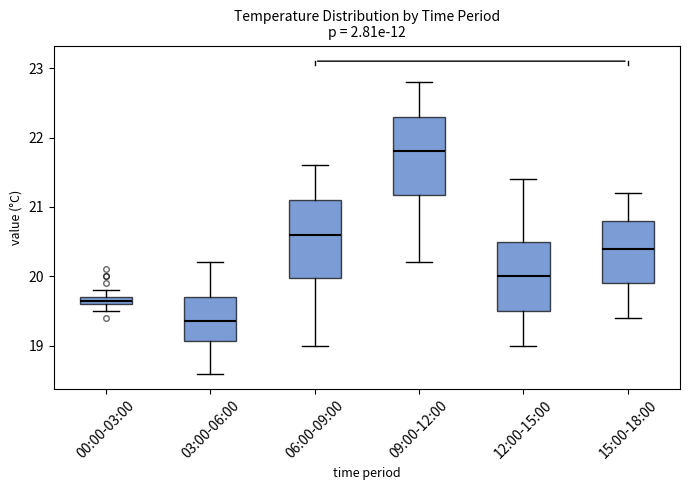

Which box has the lowest median line?

03:00-06:00